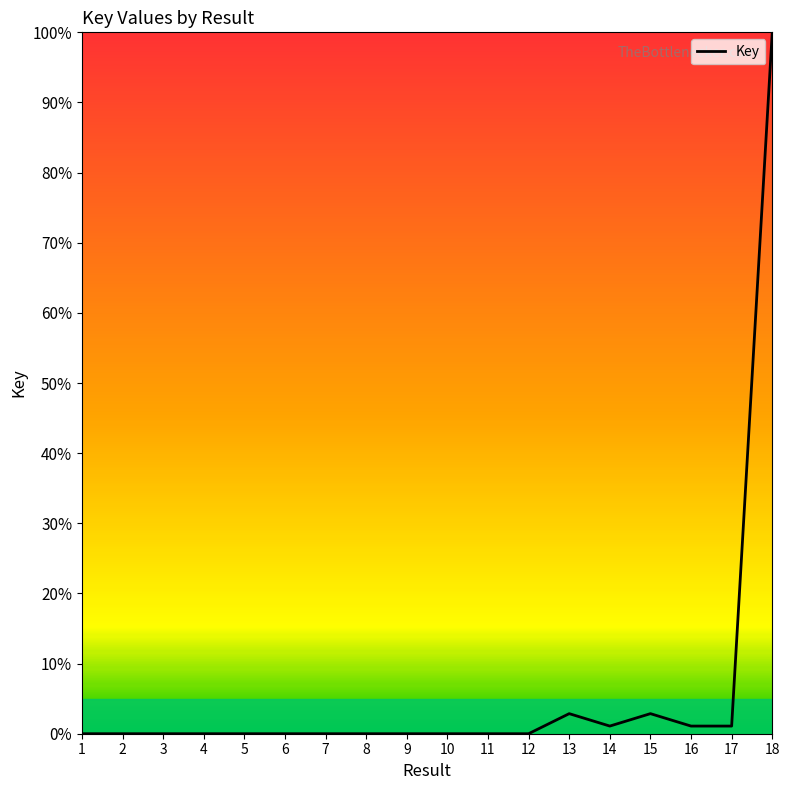

How many lines are shown in the chart?

1